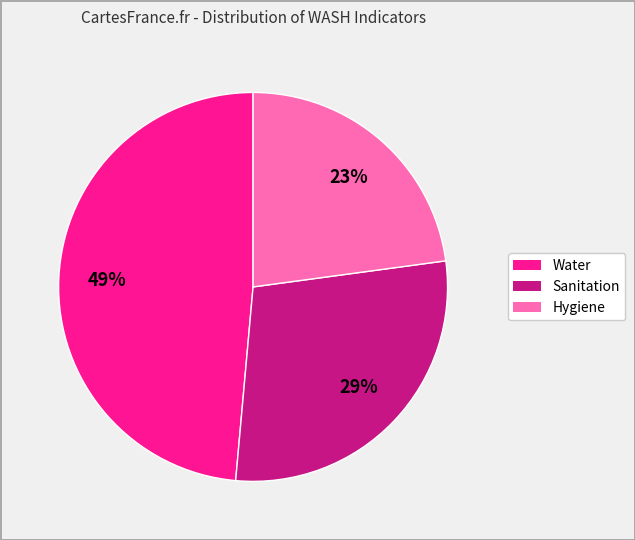

What percentage is the Hygiene slice, to the nearest percent?

23%